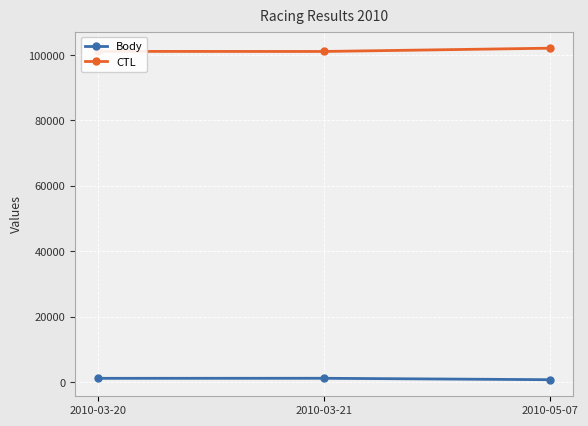

Is the value of Body at 2010-03-21 greater than the value of CTL at 2010-05-07?

No